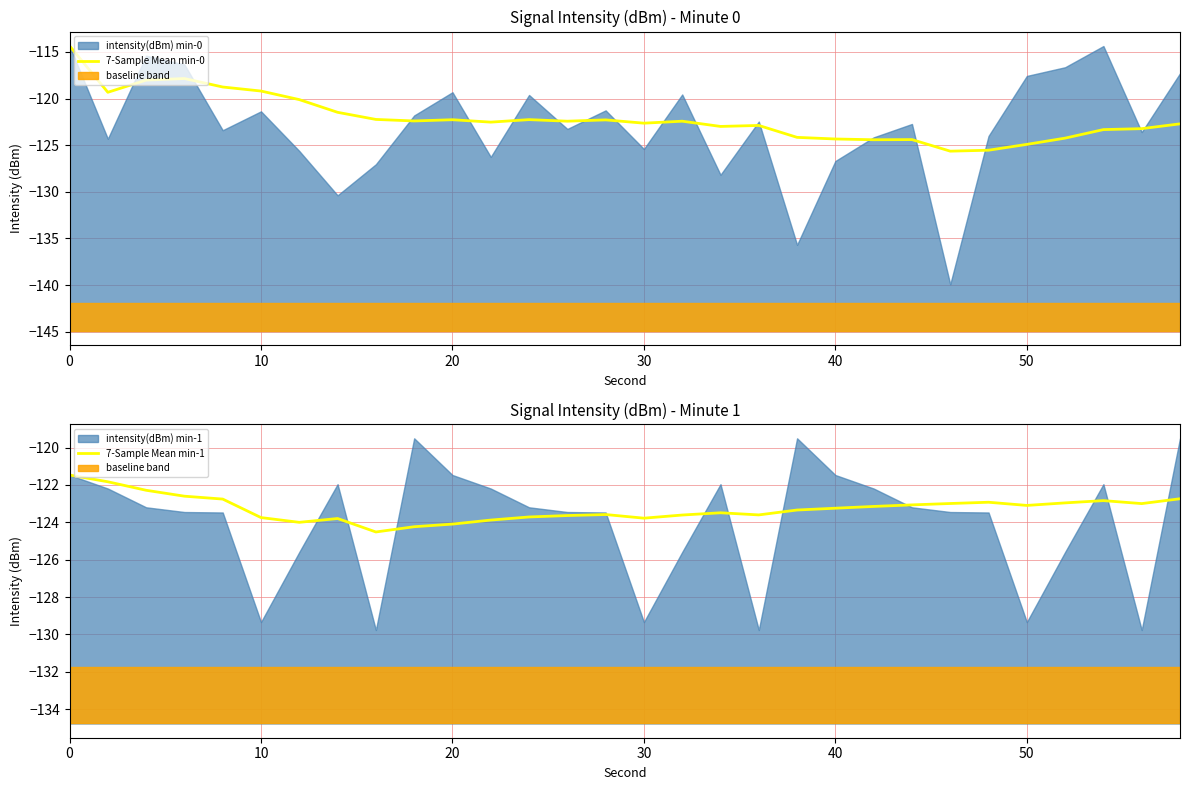

What is the highest value of the 7-Sample Mean min-0 series?

-114.3